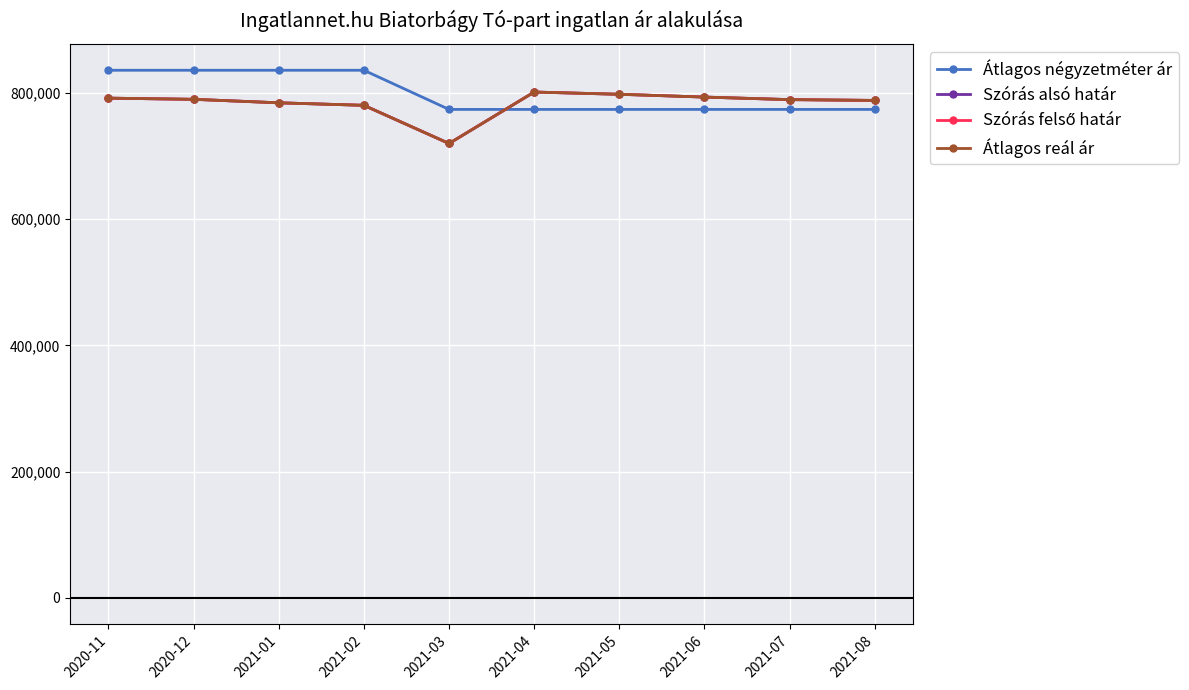

Is this an area chart (filled region under the line)?

No